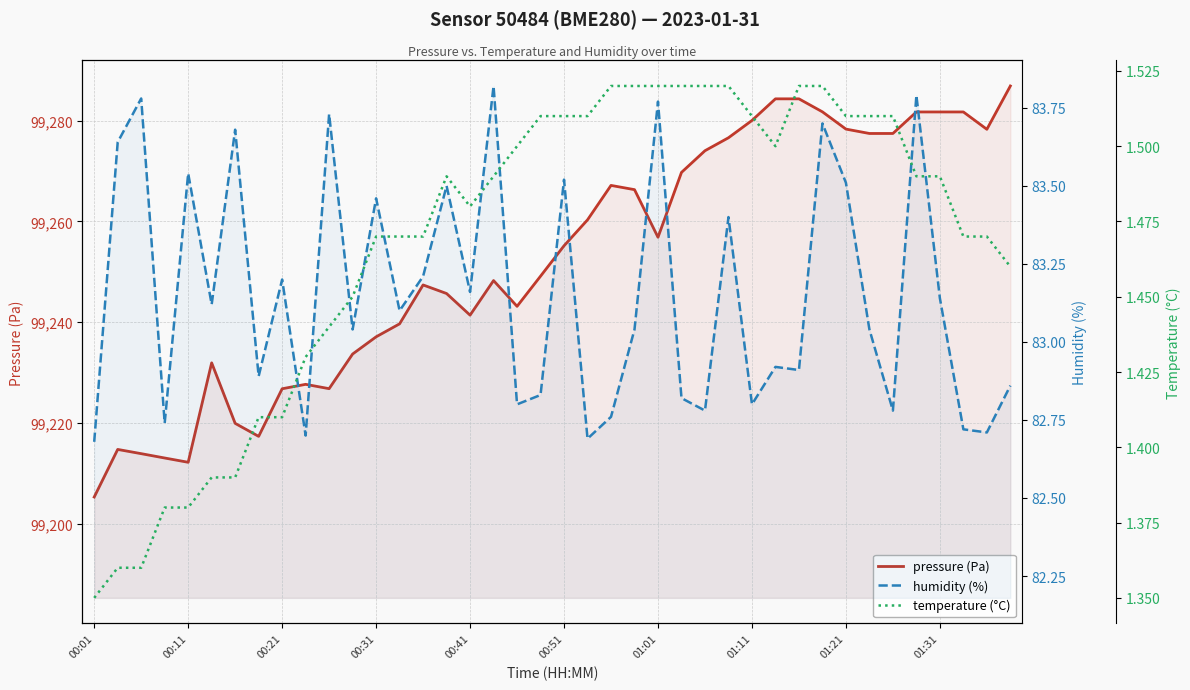

Which category has the highest value in the pressure (Pa) series?

39